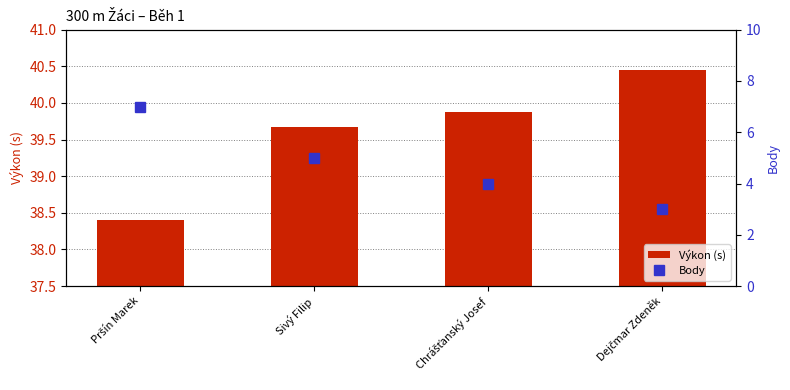

At which label is Výkon (s) closest to 39?

Pršín Marek